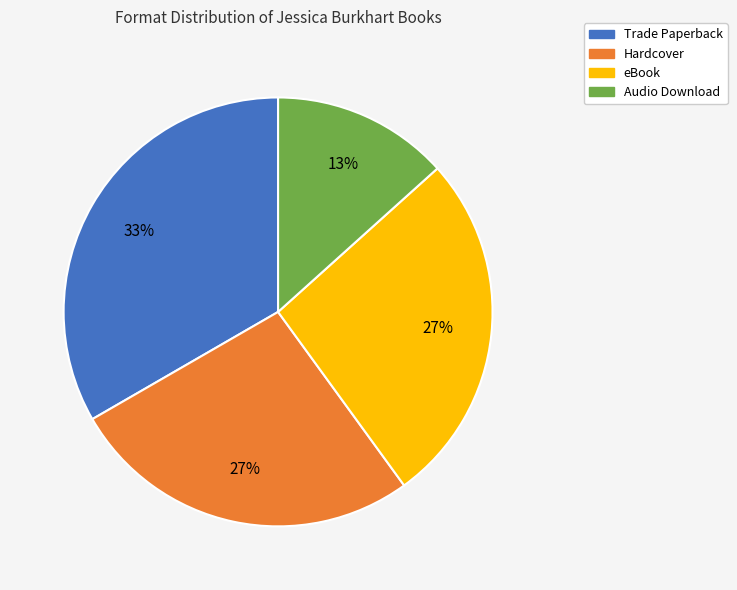

Is the sum of Hardcover and eBook greater than half?

Yes